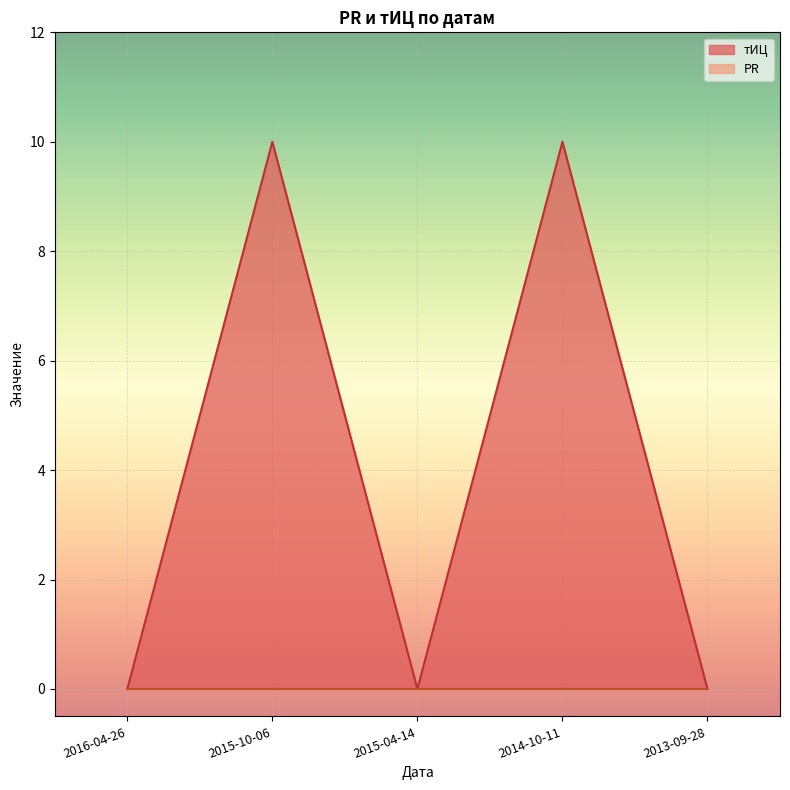

What is the difference between the values at 2016-04-26 and 2015-10-06?

10